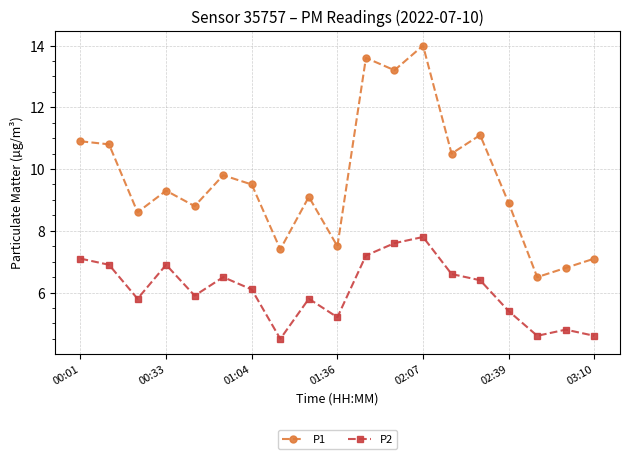

Reading left to right, list all the values displayed in this chart.

P1: 10.9	10.8	8.6	9.3	8.8	9.8	9.5	7.4	9.1	7.5	13.6	13.2	14.0	10.5	11.1	8.9	6.5	6.8	7.1
P2: 7.1	6.9	5.8	6.9	5.9	6.5	6.1	4.5	5.8	5.2	7.2	7.6	7.8	6.6	6.4	5.4	4.6	4.8	4.6